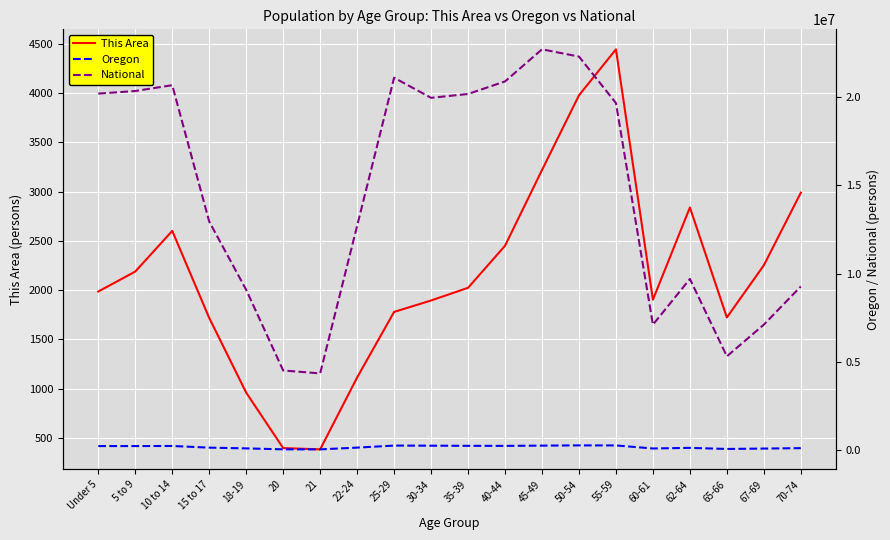

True or false: Oregon has more than 0 interior local peaks.

True